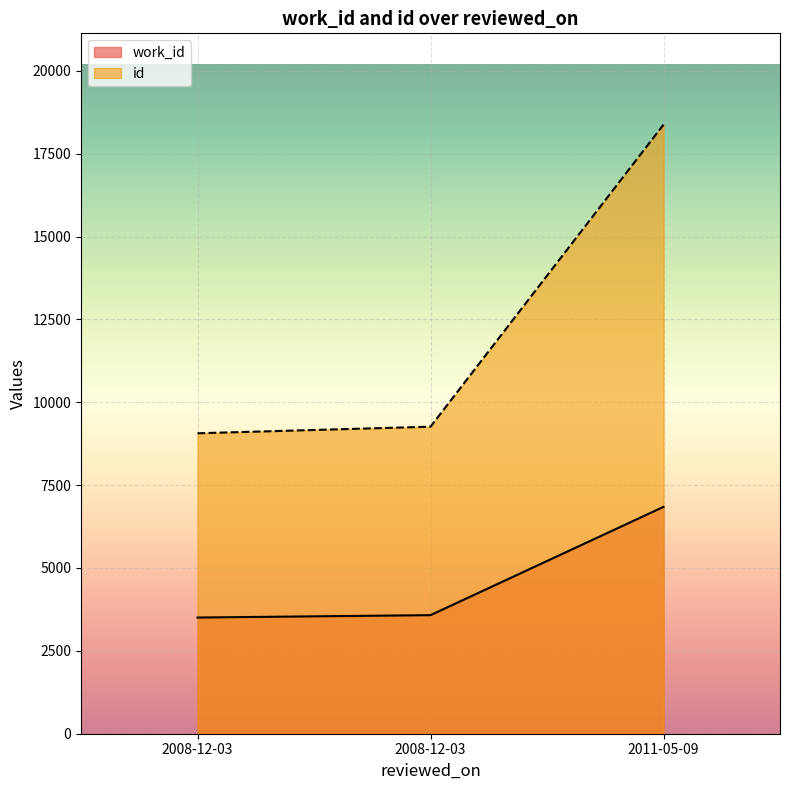

What is the lowest value of the work_id series?

3505